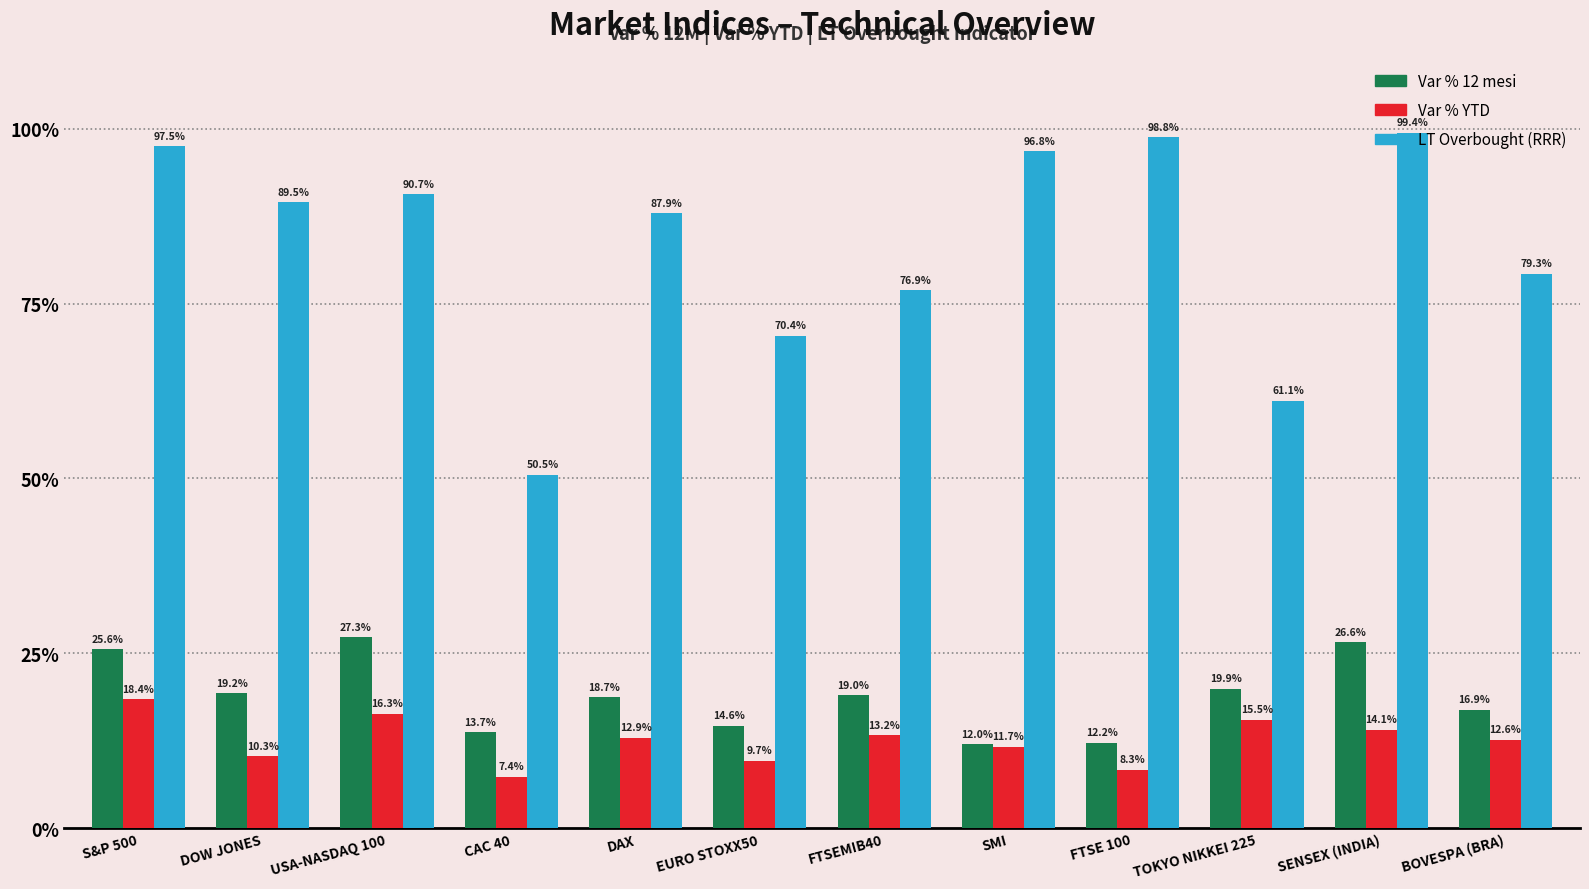

What position from the right is DAX?

8